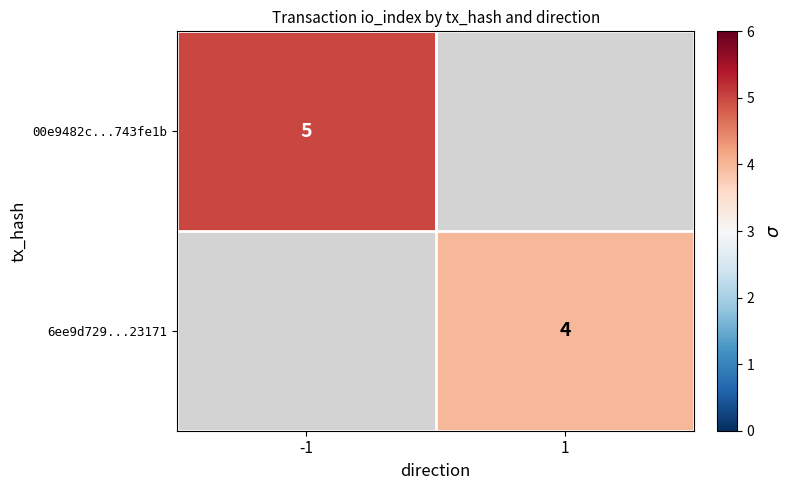

The value of 00e9482c...743fe1b at -1 is 5. True or false?

True